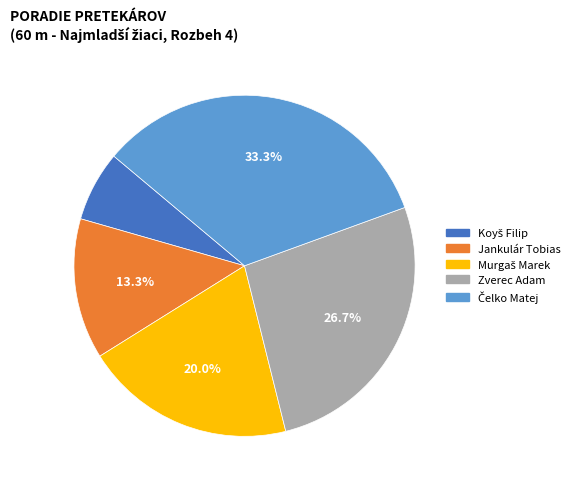

Does any single category account for the majority?

No